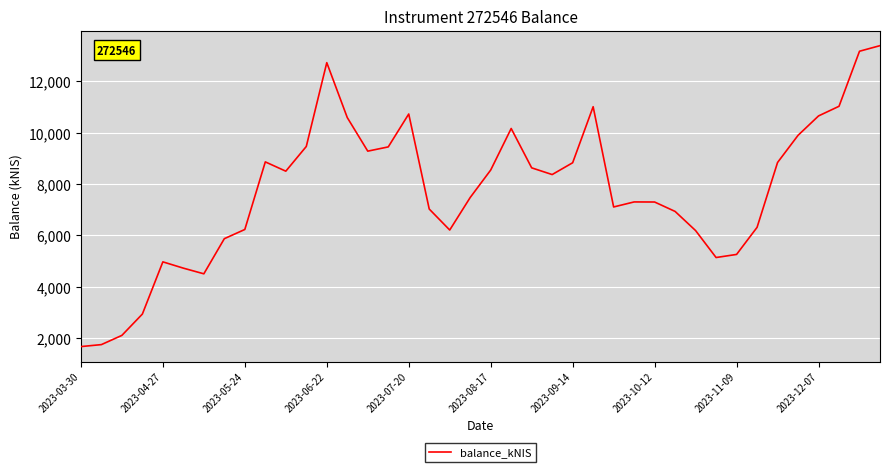

What is the smallest value displayed?

1673.0